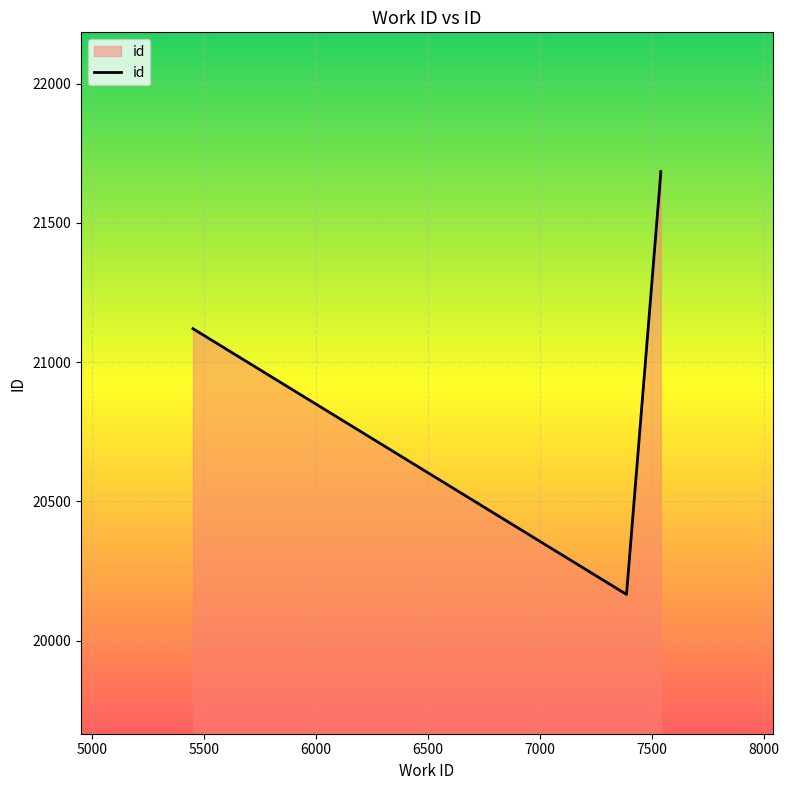

What is the sum of the values at 6000 and 5000?

41849